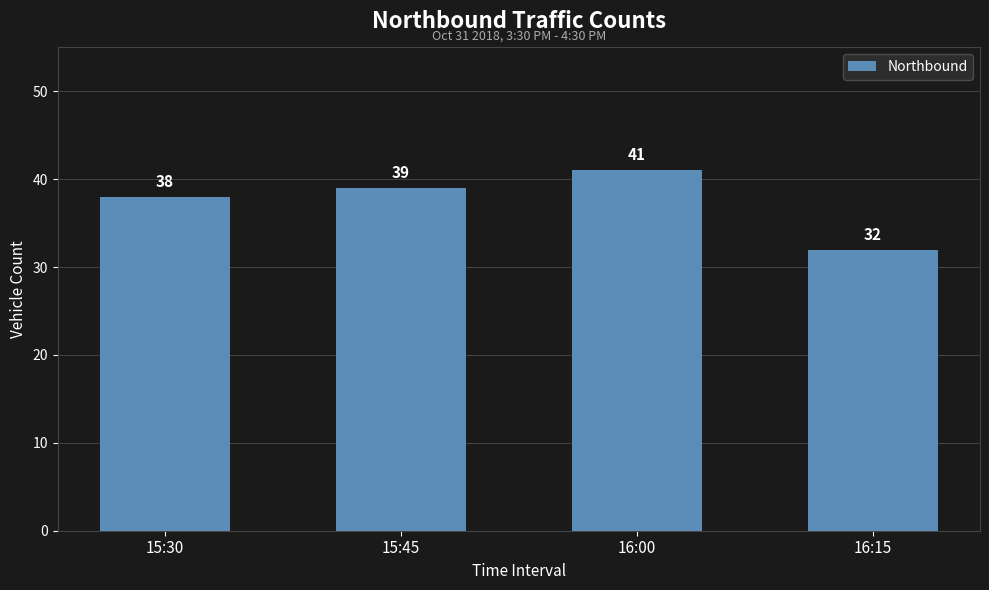

Reading right to left, list all the values displayed in this chart.

16:15=32	16:00=41	15:45=39	15:30=38